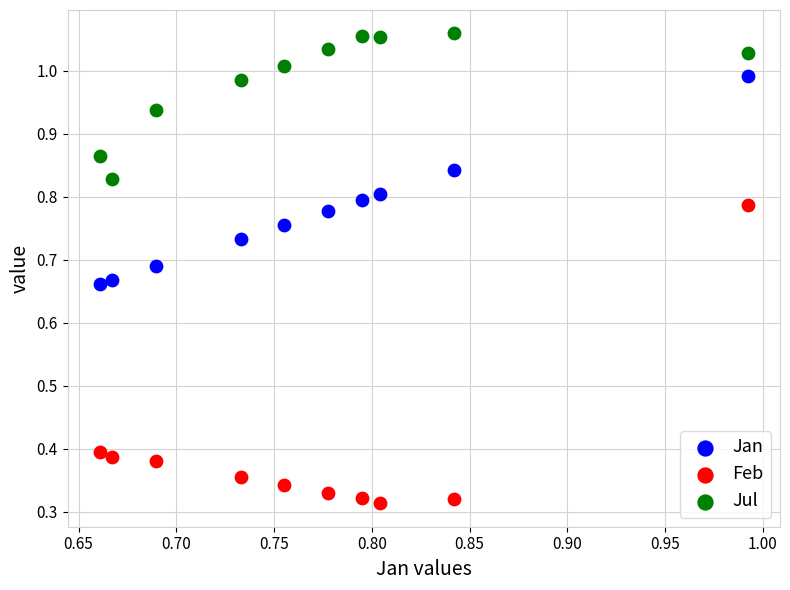

Which series has the widest spread of Y values?

Feb